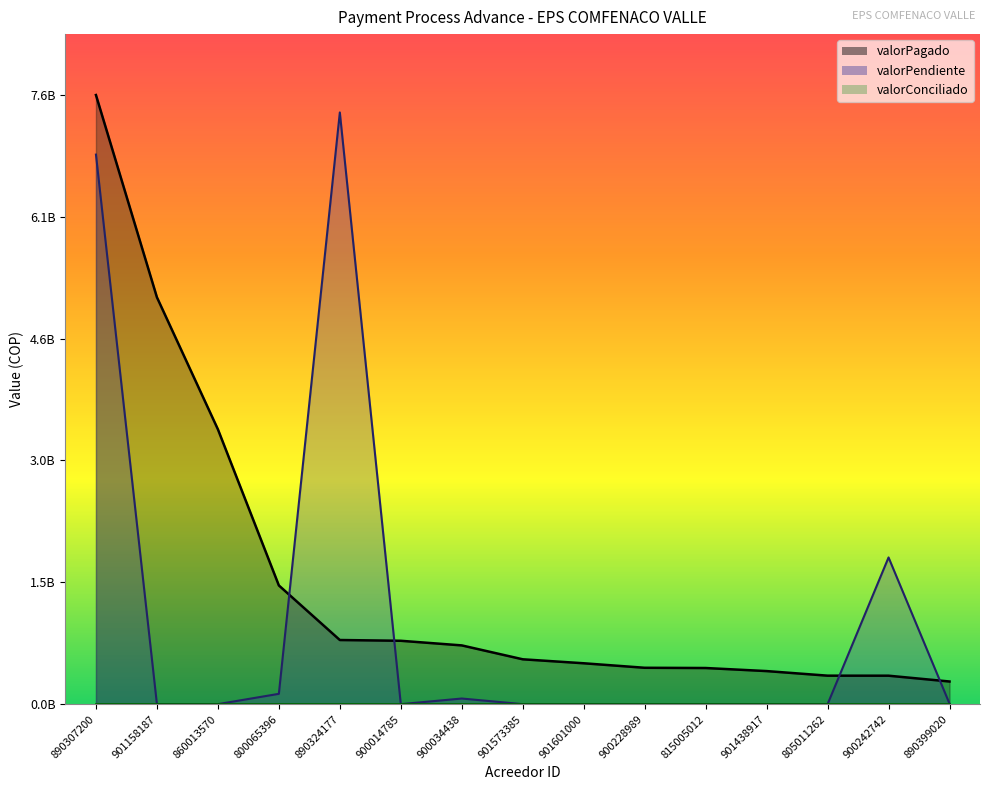

True or false: valorConciliado_line and valorPendiente_line cross at least once.

False